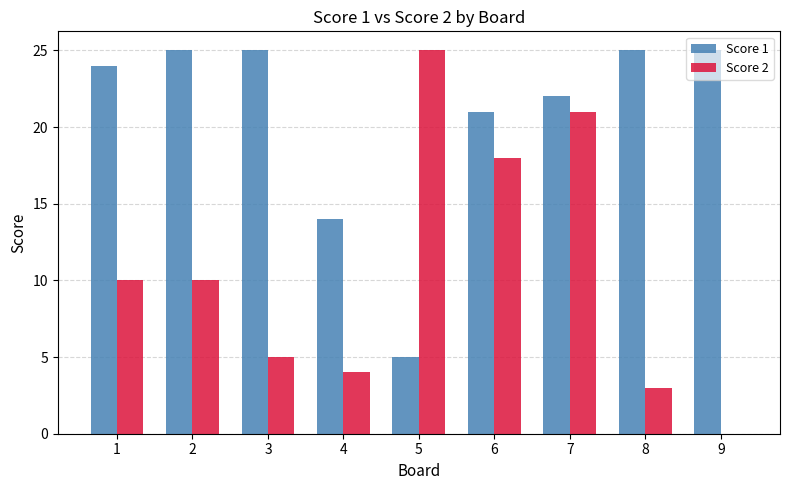

How many categories are shown in the chart?

9